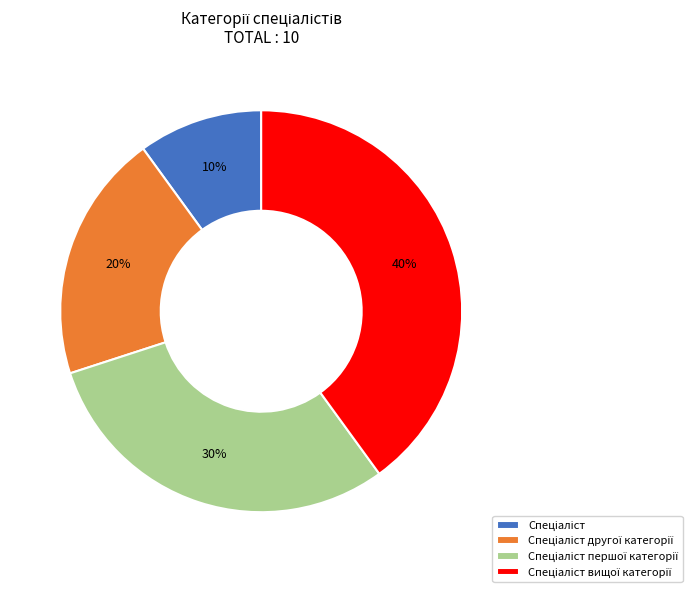

Count the number of slices in the pie.

4